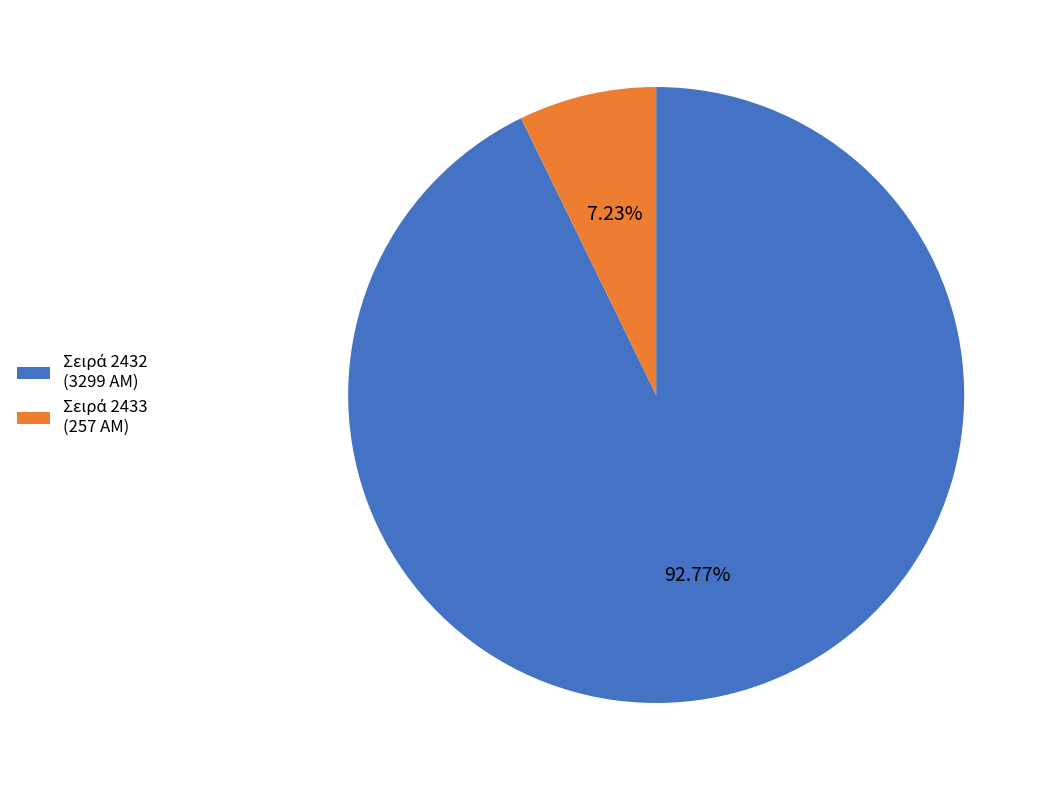

Does any single category account for the majority?

Yes